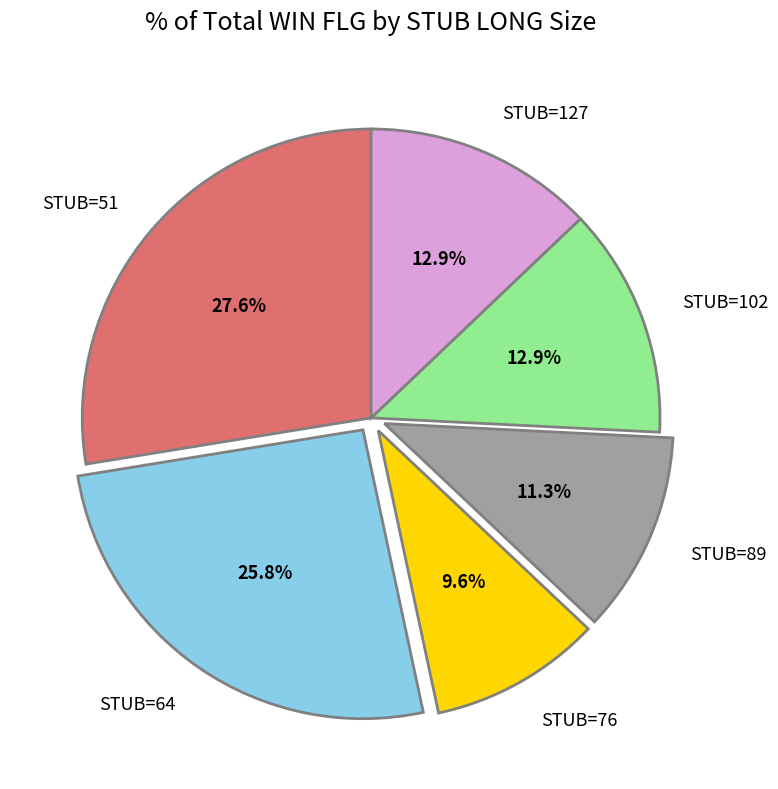

Is the sum of STUB=76 and STUB=89 greater than half?

No